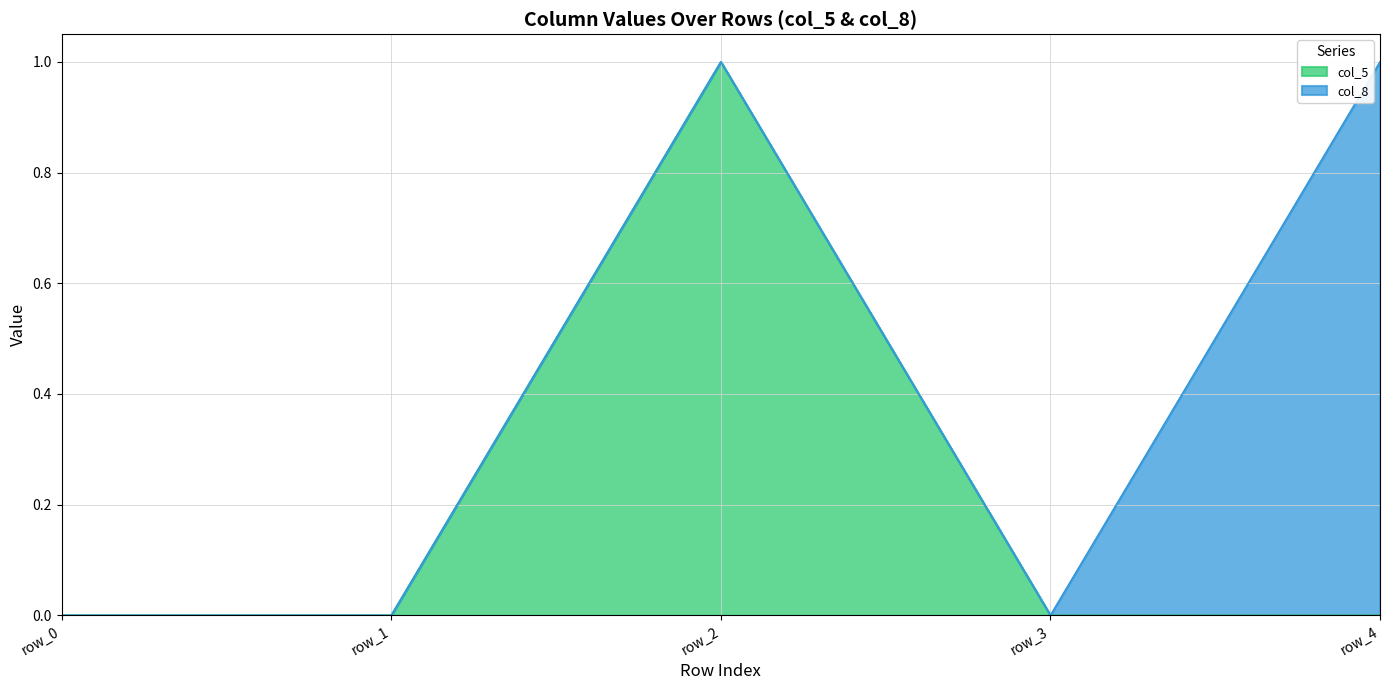

Does the chart have visible grid lines?

Yes